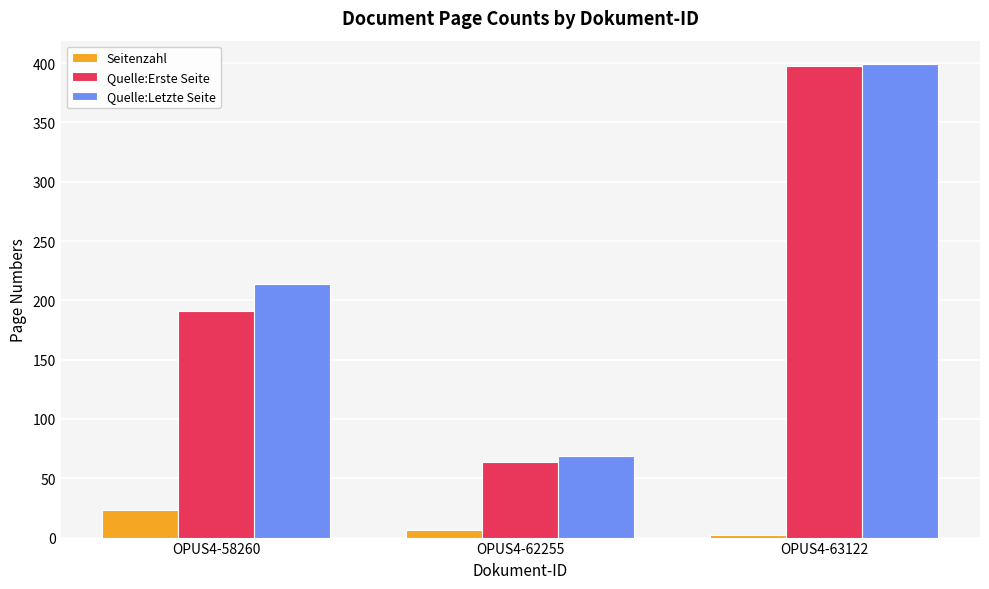

Reading right to left, list all the values displayed in this chart.

Seitenzahl: OPUS4-63122=2	OPUS4-62255=6	OPUS4-58260=23
Quelle:Erste Seite: OPUS4-63122=398	OPUS4-62255=64	OPUS4-58260=191
Quelle:Letzte Seite: OPUS4-63122=399	OPUS4-62255=69	OPUS4-58260=214